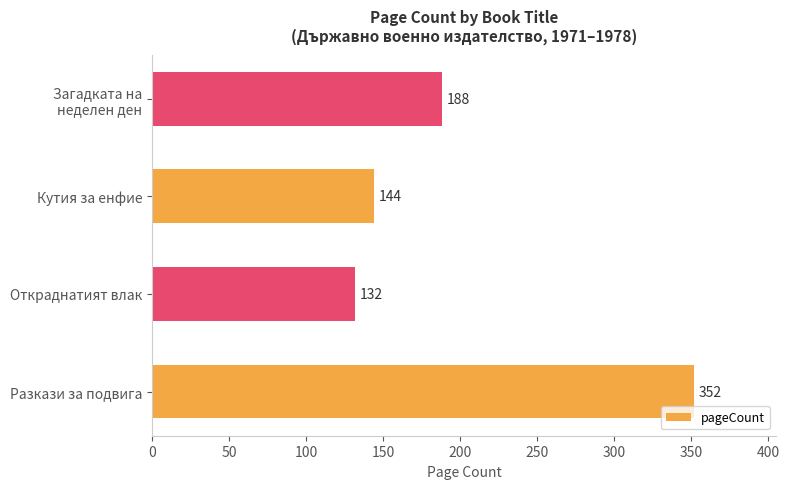

Rank the categories by value from lowest to highest.

Откраднатият влак, Кутия за енфие, Загадката на
неделен ден, Разкази за подвига